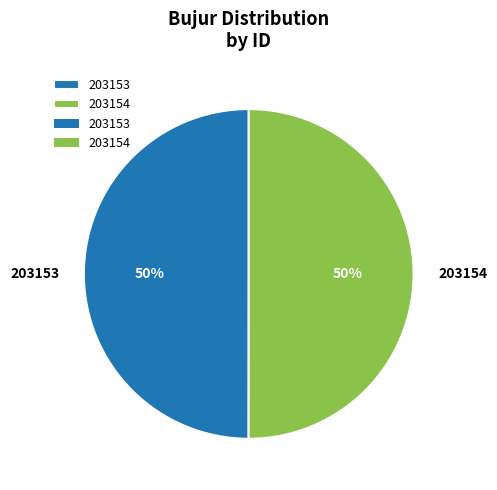

The 203154 slice represents 50% of the pie. True or false?

True